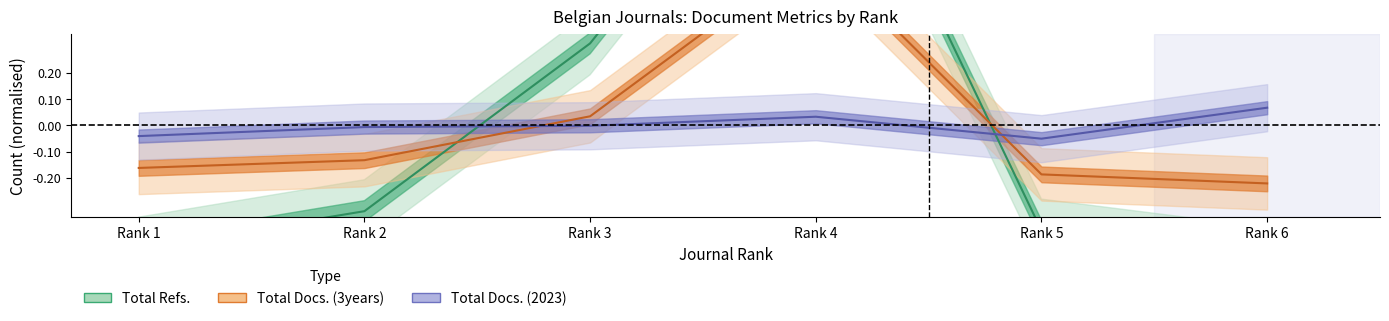

Which series ends up on top after the final intersection of Total Docs. (2023) and Total Docs. (3years)?

Total Docs. (2023)